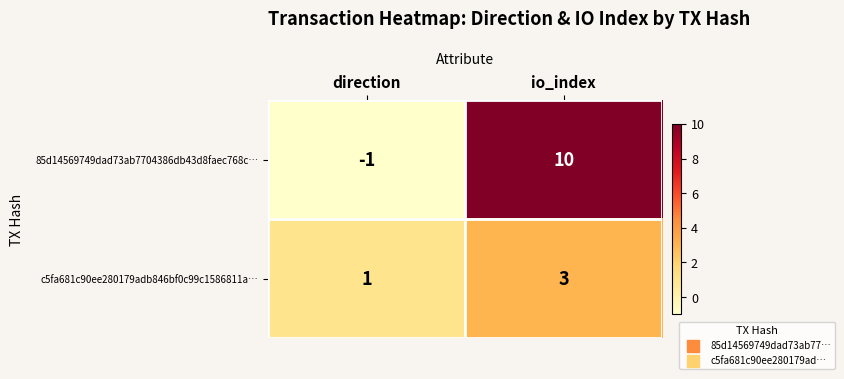

True or false: 85d14569749dad73ab7704386db43d8faec768c… has a value of 0 at direction.

False